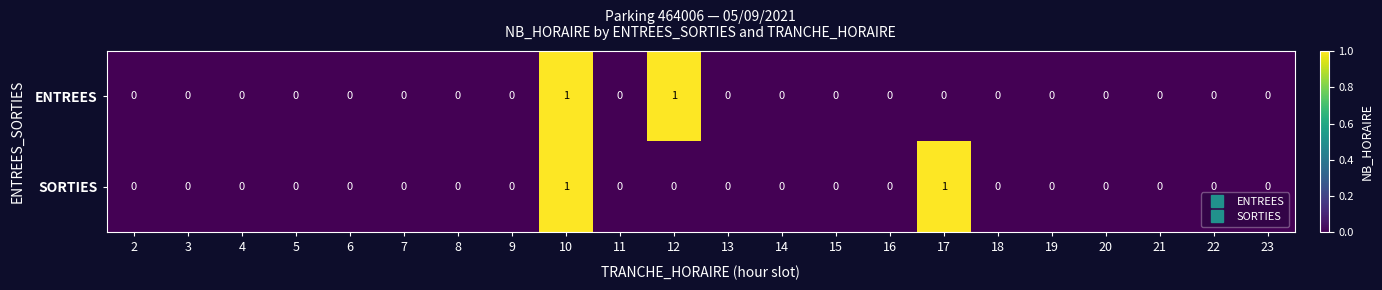

At 12, list the series in order from largest to smallest.

ENTREES, SORTIES